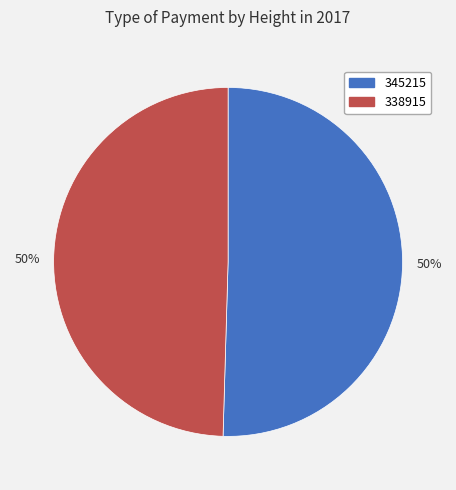

To the nearest percent, what is the average slice percentage?

50%